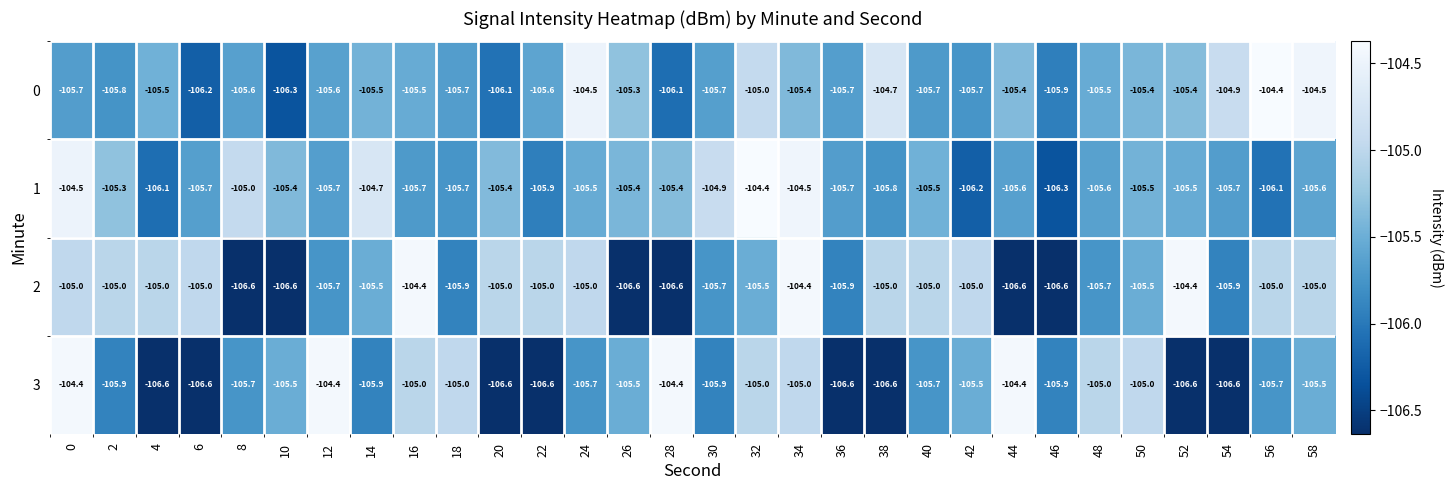

Rank the series at 42 from highest to lowest value.

2, 3, 0, 1